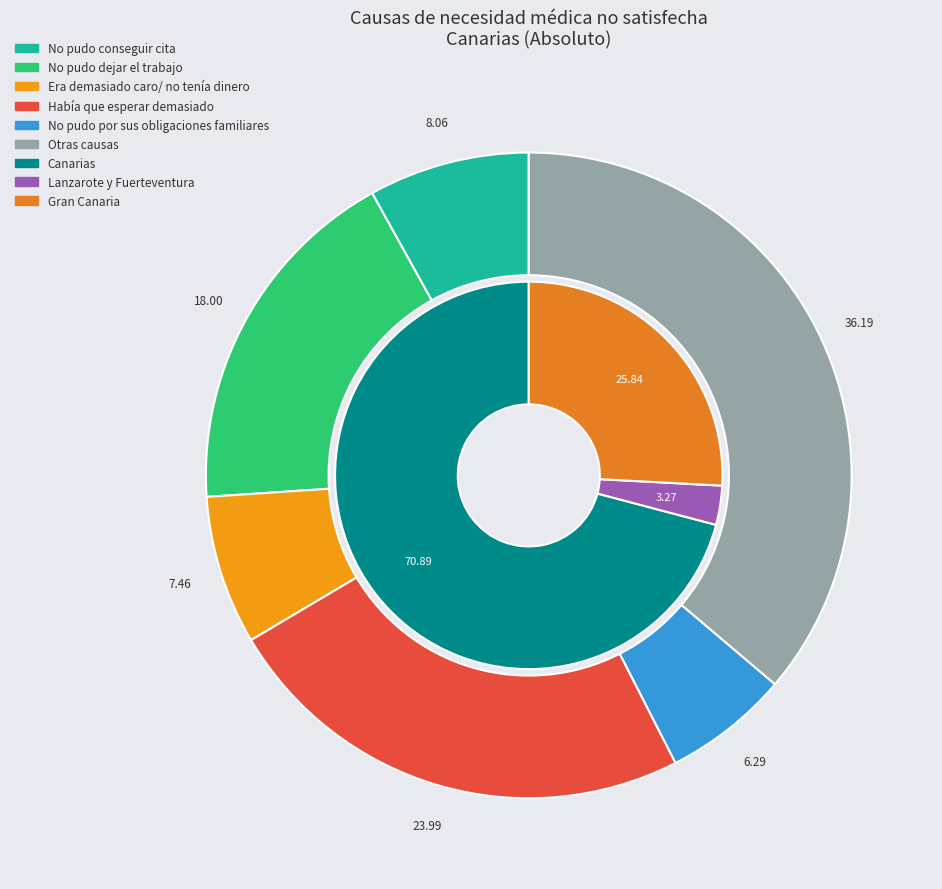

Is there a majority slice in this chart?

No